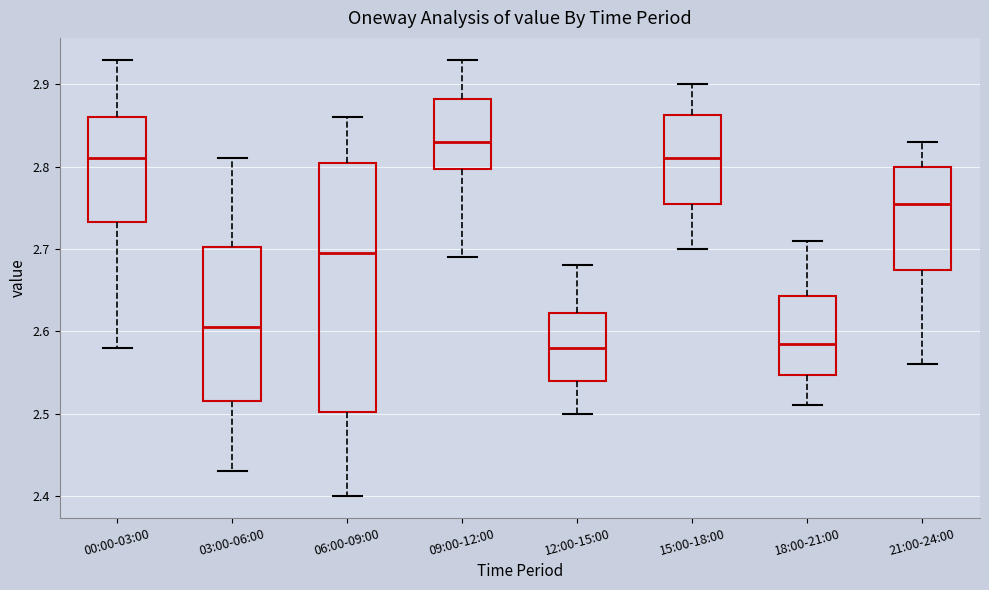

Reading left to right, transcribe this box plot: for each box, give where its median line is, the range the box spans, and where its two whiskers end, as read against the y-axis. The values are not printed on the chart, so give them approximately, as read against the axis.

00:00-03:00: median 2.81, box 2.73 to 2.86, whiskers 2.58 to 2.93
03:00-06:00: median 2.61, box 2.52 to 2.70, whiskers 2.43 to 2.81
06:00-09:00: median 2.70, box 2.50 to 2.81, whiskers 2.40 to 2.86
09:00-12:00: median 2.83, box 2.80 to 2.88, whiskers 2.69 to 2.93
12:00-15:00: median 2.58, box 2.54 to 2.62, whiskers 2.50 to 2.68
15:00-18:00: median 2.81, box 2.76 to 2.86, whiskers 2.70 to 2.90
18:00-21:00: median 2.59, box 2.55 to 2.64, whiskers 2.51 to 2.71
21:00-24:00: median 2.76, box 2.68 to 2.80, whiskers 2.56 to 2.83